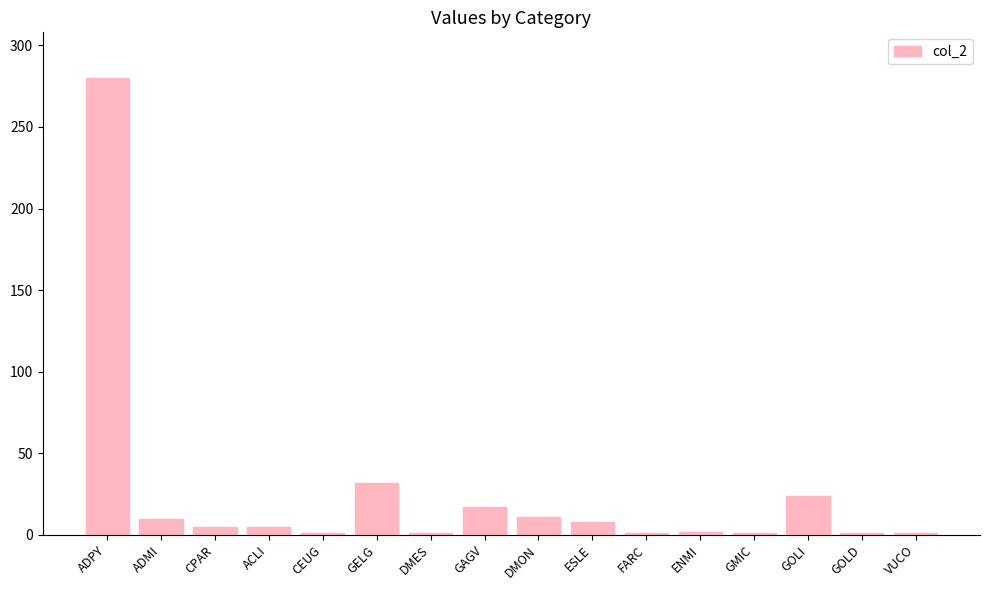

The value at ADPY is 369. True or false?

False